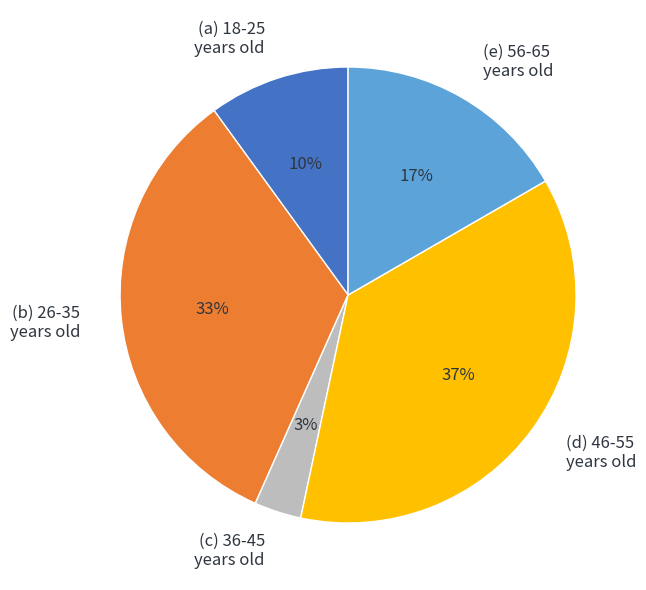

Is there a majority slice in this chart?

No